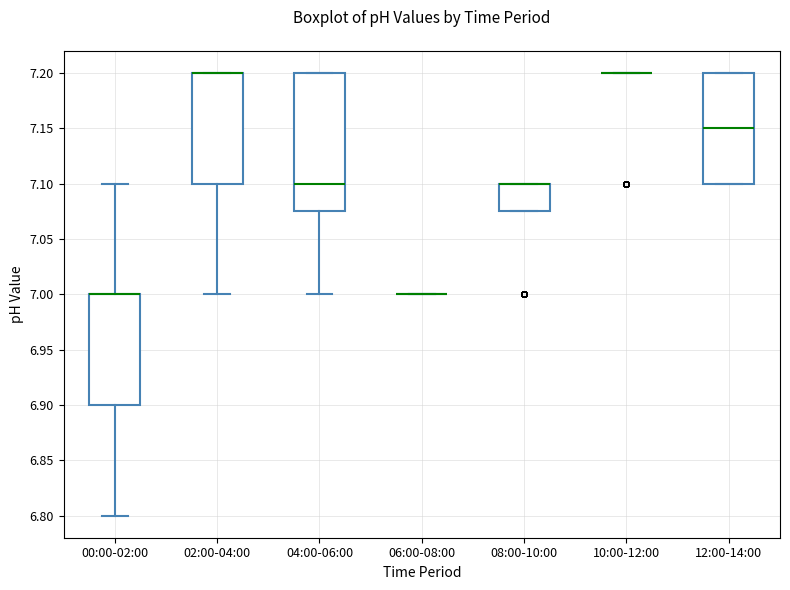

Where does the lower whisker of the box for 04:00-06:00 end on the y-axis? The values are not printed on the chart, so give them approximately, as read against the axis.

7.000